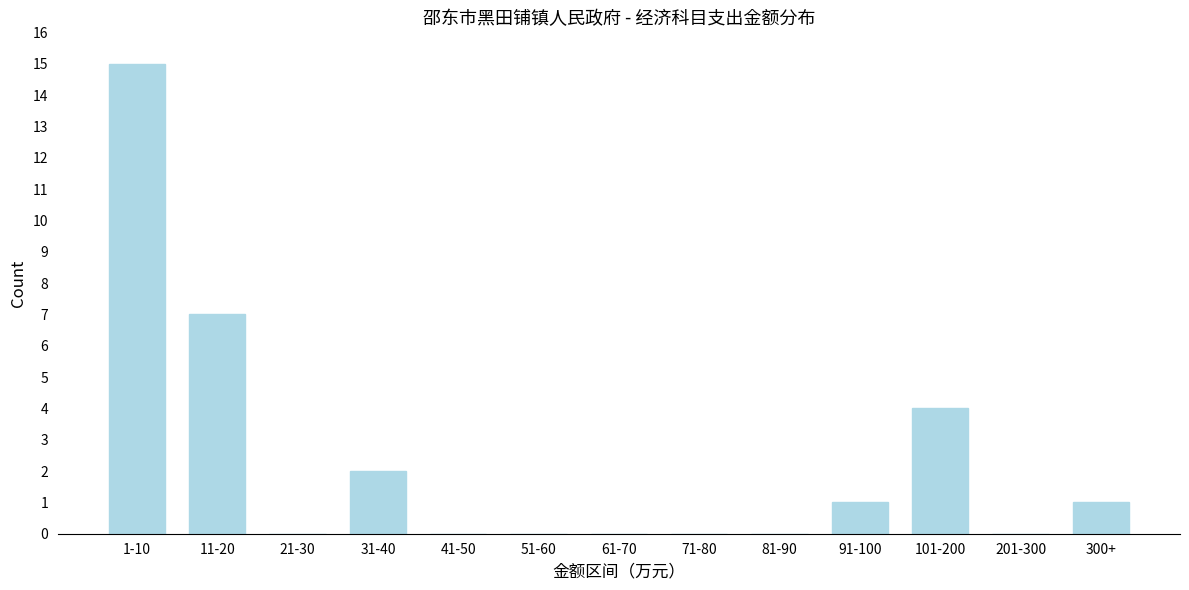

Reading left to right, transcribe all the data shown in this chart.

1-10=15	11-20=7	21-30=0	31-40=2	41-50=0	51-60=0	61-70=0	71-80=0	81-90=0	91-100=1	101-200=4	201-300=0	300+=1